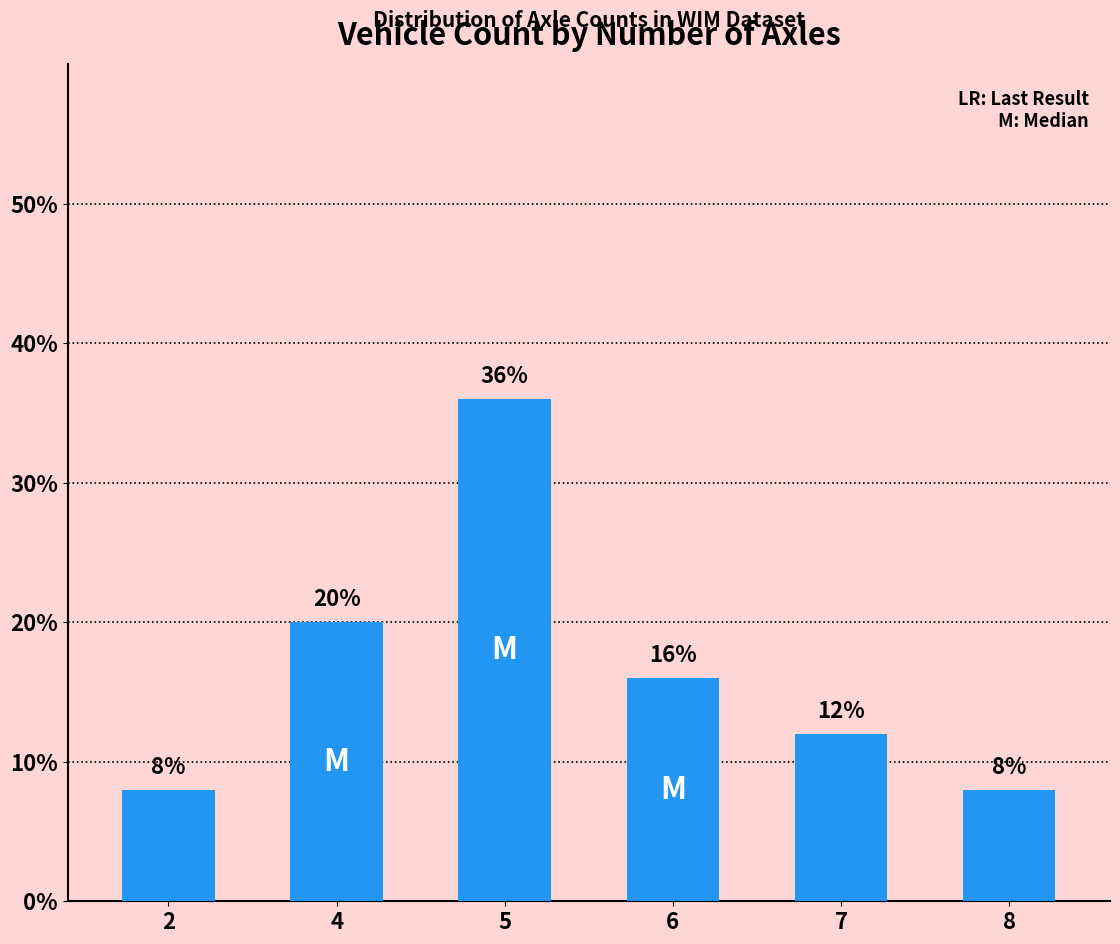

What is the ratio of the value at 4 to the value at 7?

1.7